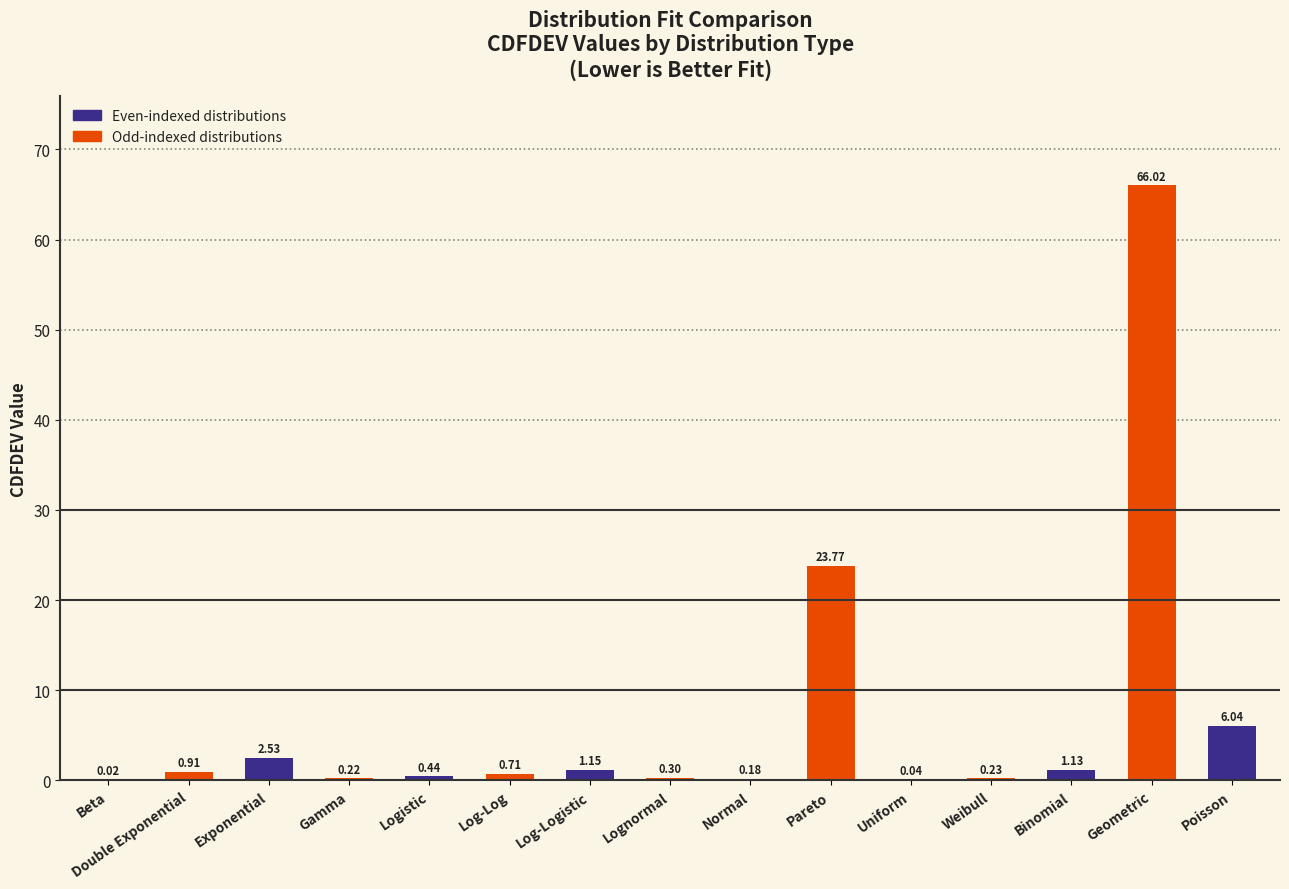

Which has a higher value, Geometric or Binomial?

Geometric